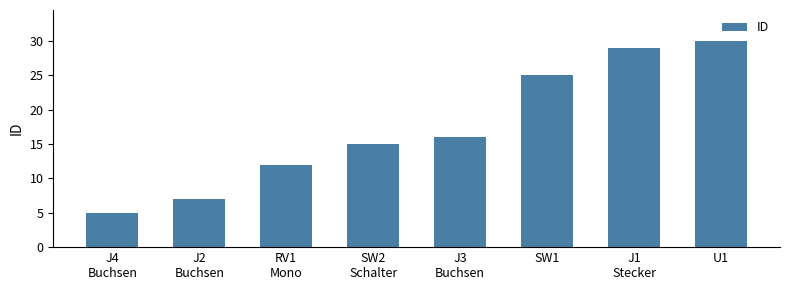

Is it true that the value at U1
 is 42?

False